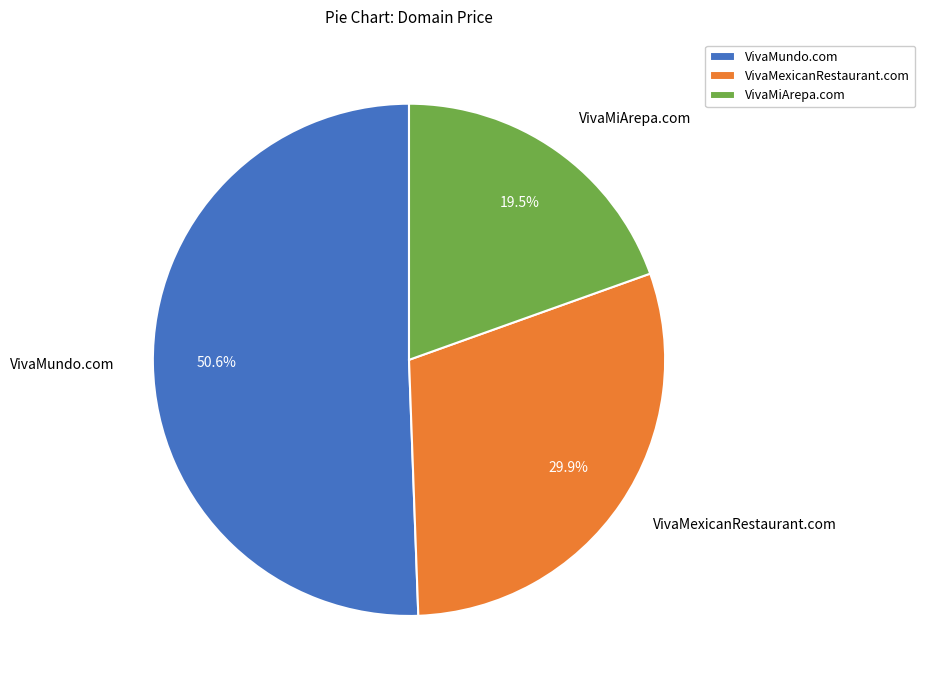

What is the largest slice in the pie chart?

VivaMundo.com